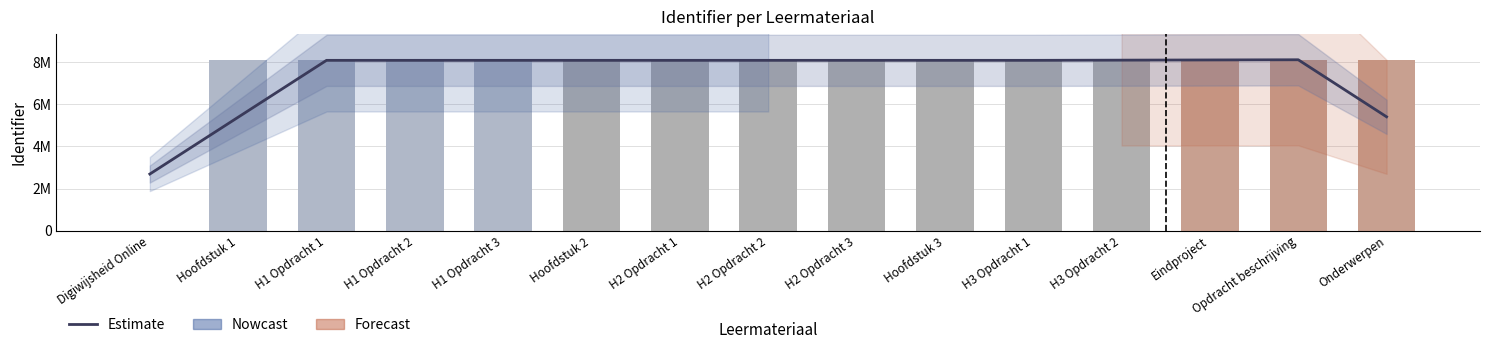

Where does the Estimate series first go above 8082321?

H2 Opdracht 1